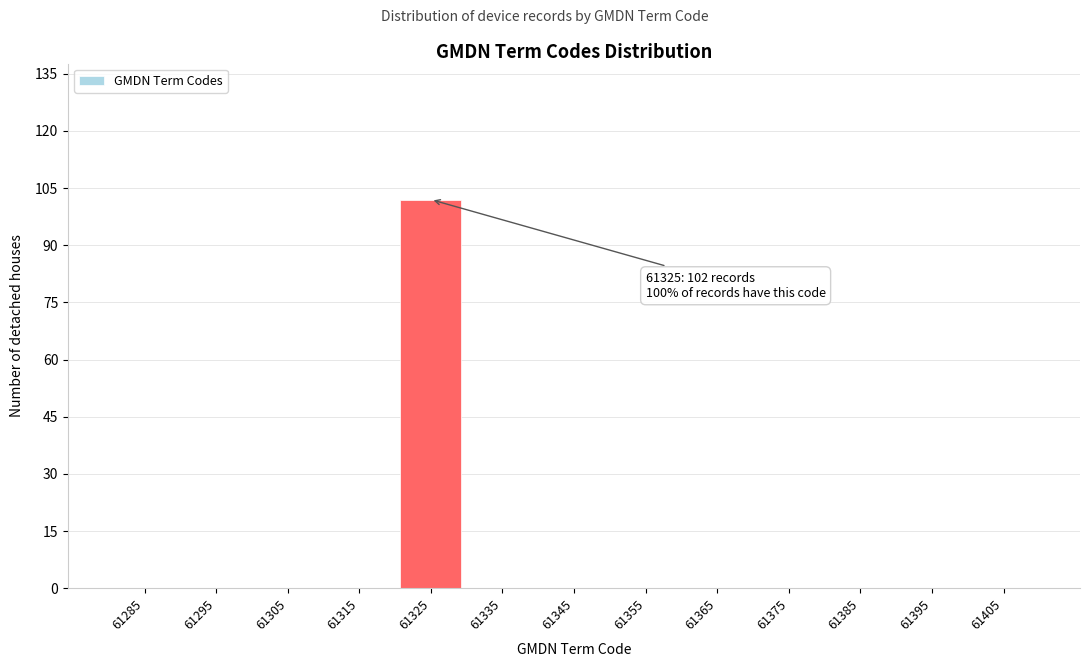

Reading left to right, what are all the values shown in this chart?

61285=0	61295=0	61305=0	61315=0	61325=102	61335=0	61345=0	61355=0	61365=0	61375=0	61385=0	61395=0	61405=0